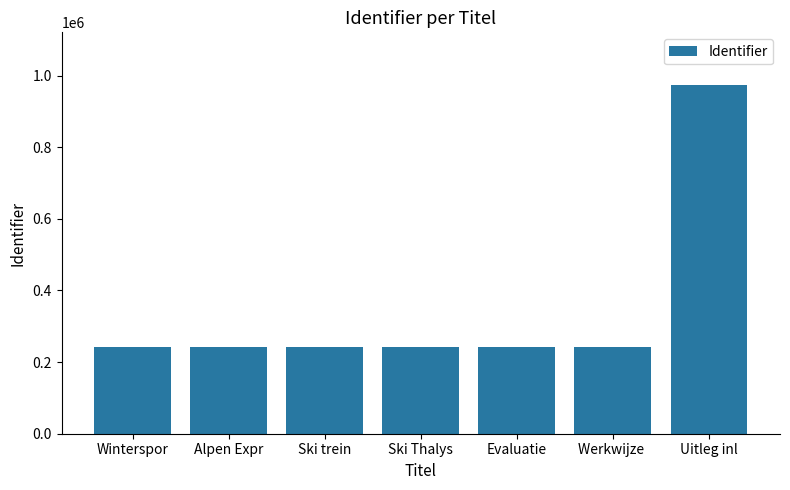

What is the smallest value displayed?

242684